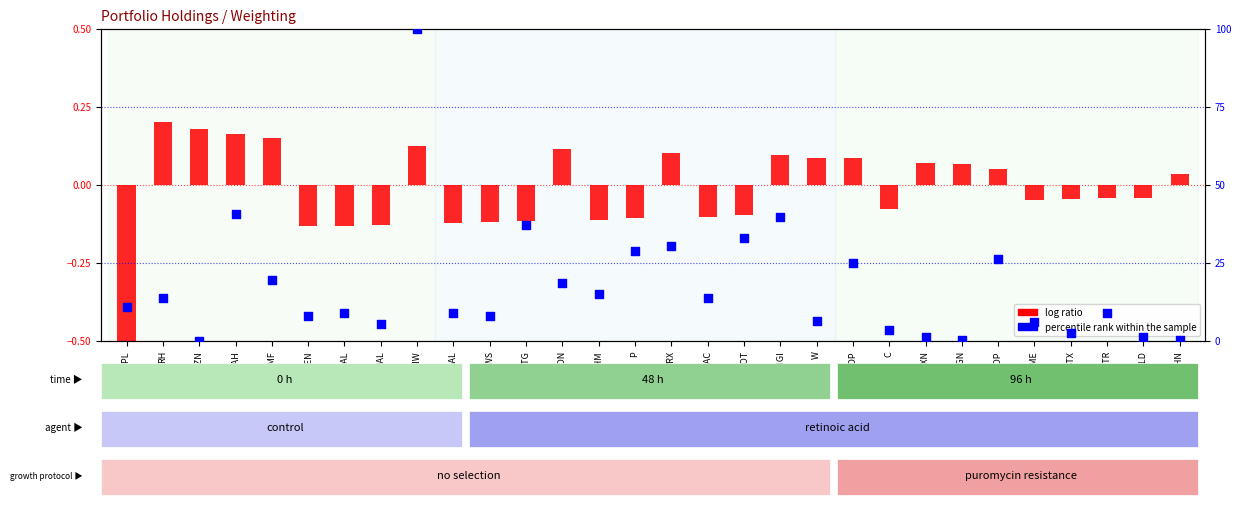

Which series contains the highest Y value?

percentile rank within the sample